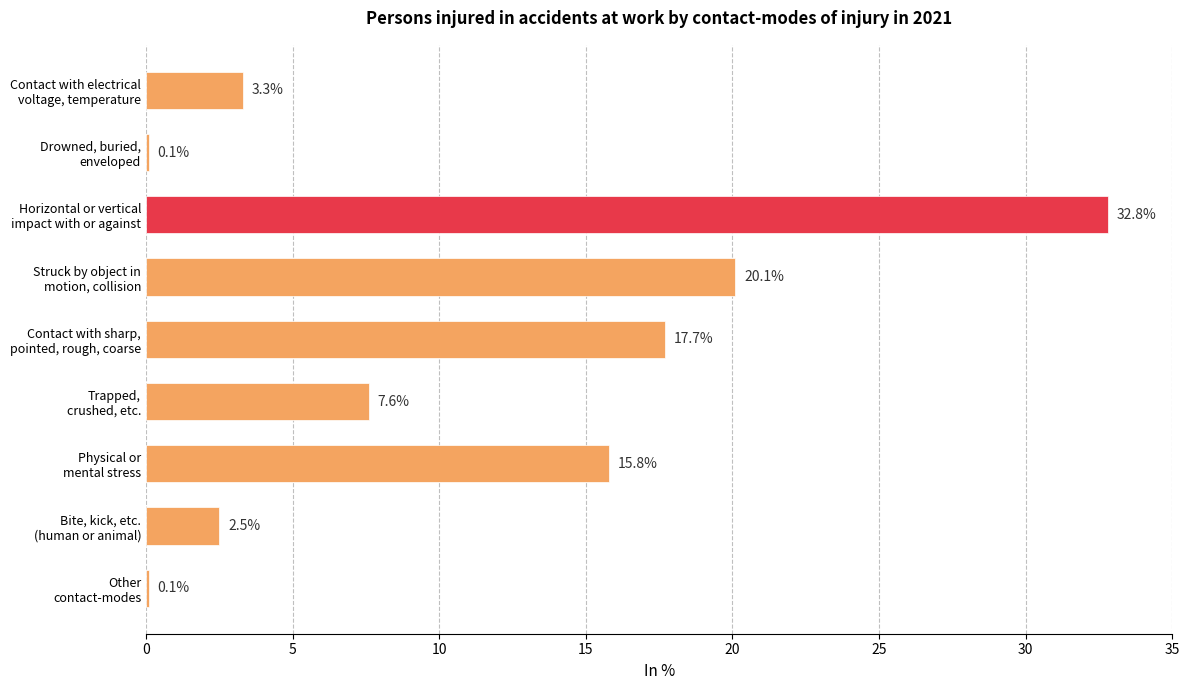

What is the maximum value shown in the chart?

32.8